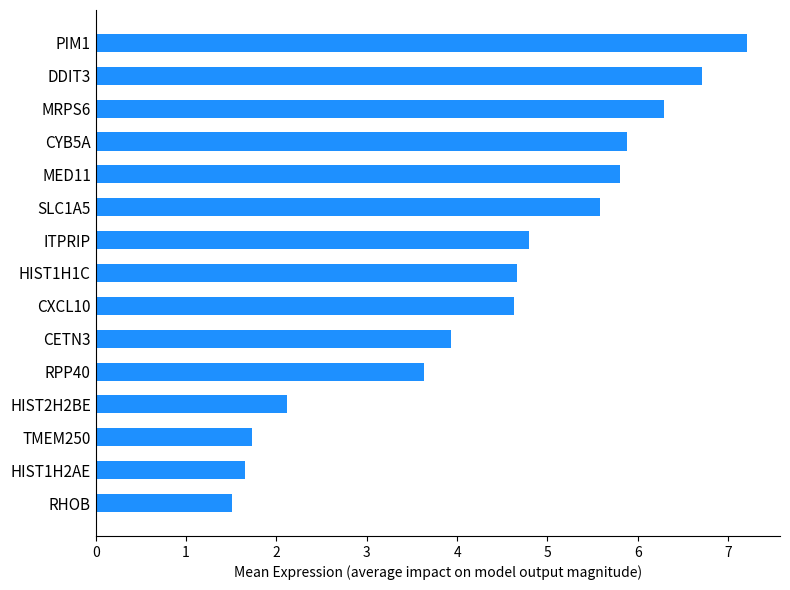

How many values exceed 4?

9